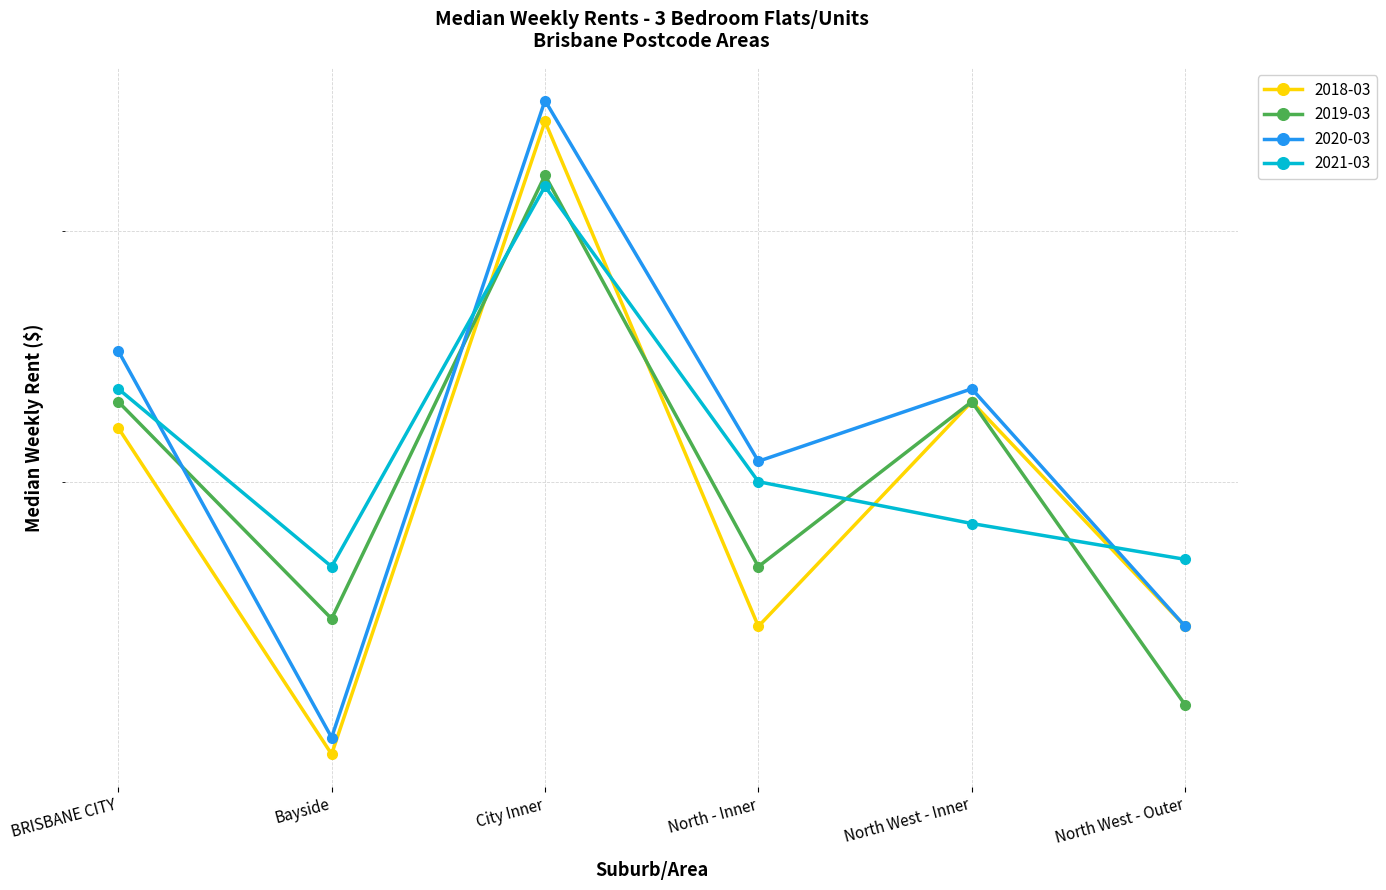

What is the difference between the second highest and second lowest values in the 2020-03 series?

100.0